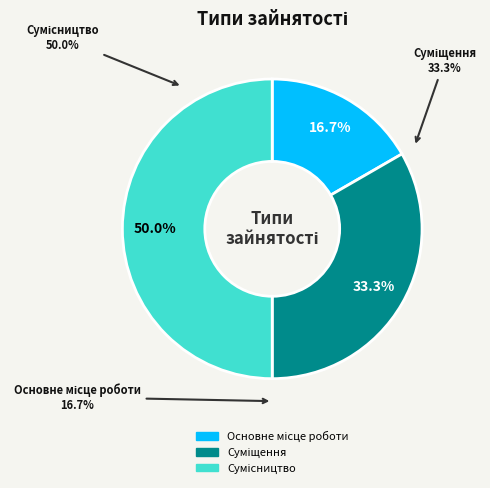

What is the largest slice in the pie chart?

Сумісництво